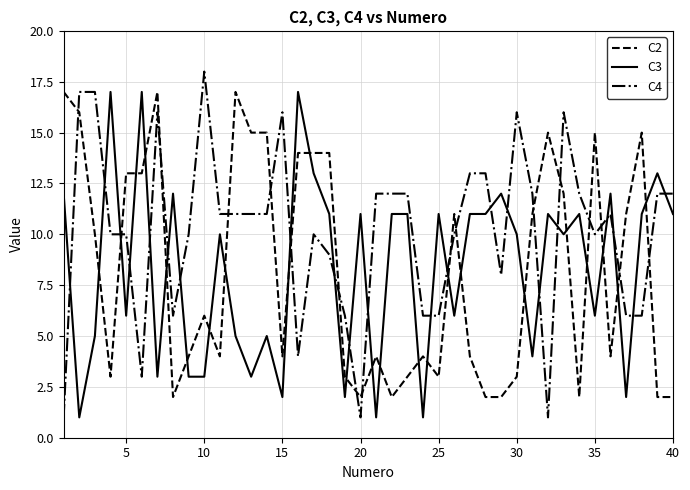

What is the average value of the C4 series?

10